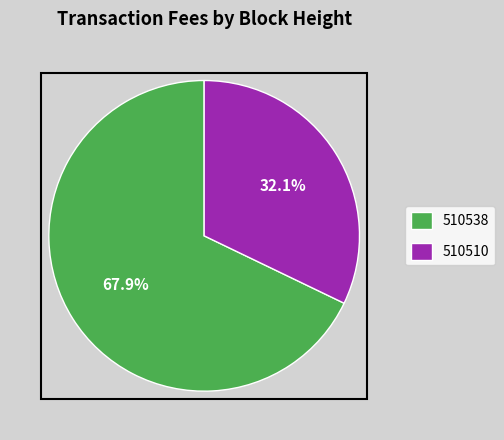

To the nearest percent, what is the combined percentage of 510538 and 510510?

100%